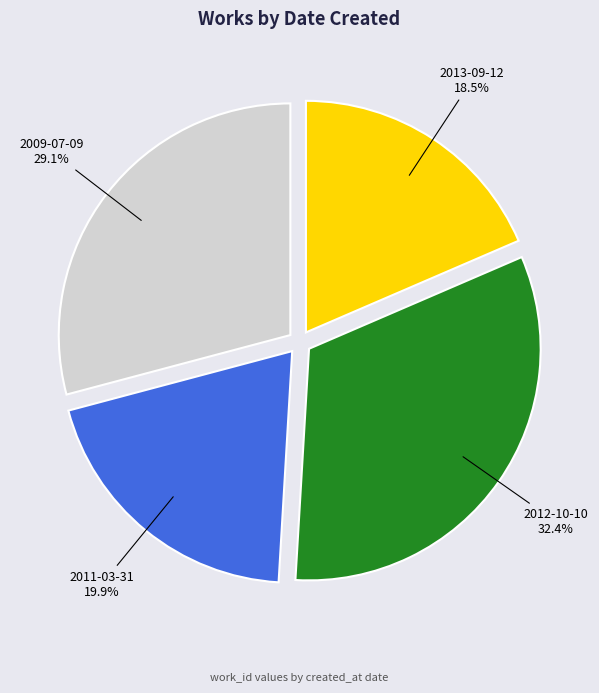

What is the smallest slice in the pie chart?

2013-09-12